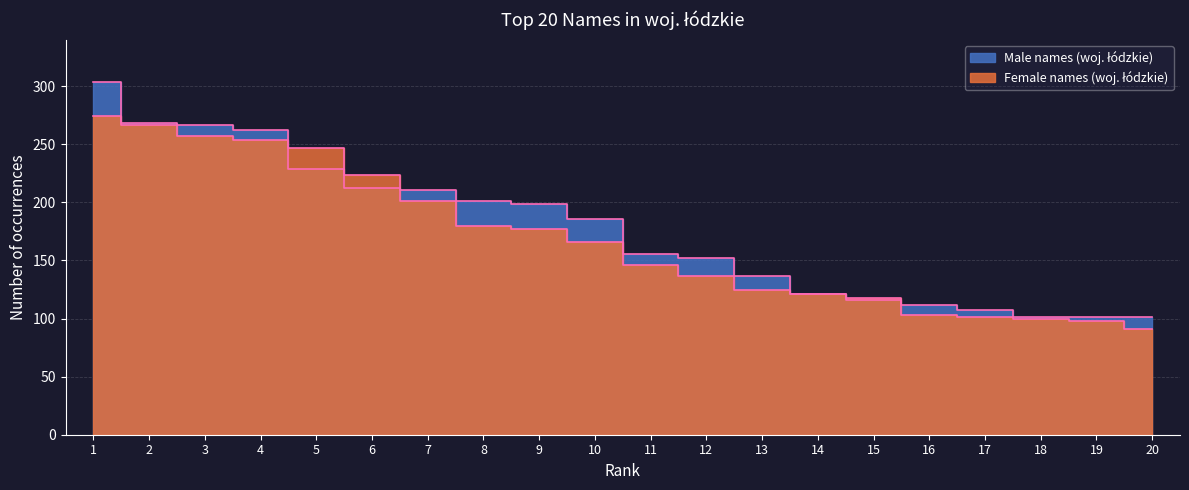

Rank the series by their average value, from lowest to highest.

Female names (woj. łódzkie), Male names (woj. łódzkie)